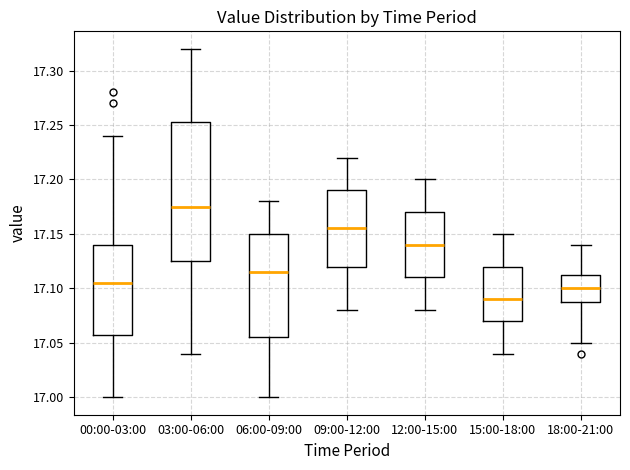

Where is the lower edge of the box for 18:00-21:00 on the y-axis? The values are not printed on the chart, so give them approximately, as read against the axis.

17.090